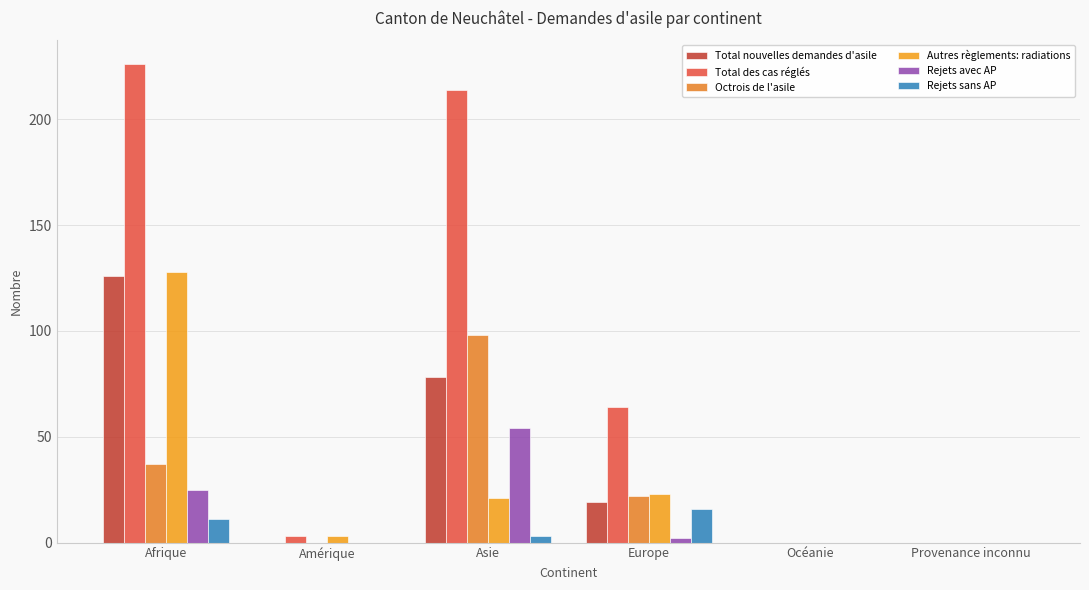

Reading left to right, transcribe all the data shown in this chart.

Total nouvelles demandes d'asile: Afrique=126	Amérique=0	Asie=78	Europe=19	Océanie=0	Provenance inconnu=0
Total des cas réglés: Afrique=226	Amérique=3	Asie=214	Europe=64	Océanie=0	Provenance inconnu=0
Octrois de l'asile: Afrique=37	Amérique=0	Asie=98	Europe=22	Océanie=0	Provenance inconnu=0
Autres règlements: radiations: Afrique=128	Amérique=3	Asie=21	Europe=23	Océanie=0	Provenance inconnu=0
Rejets avec AP: Afrique=25	Amérique=0	Asie=54	Europe=2	Océanie=0	Provenance inconnu=0
Rejets sans AP: Afrique=11	Amérique=0	Asie=3	Europe=16	Océanie=0	Provenance inconnu=0